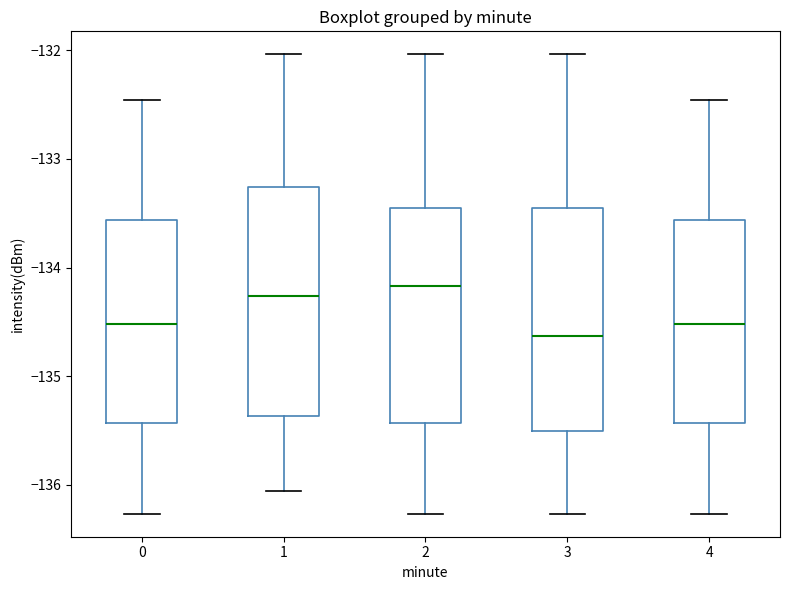

Reading left to right, read every box against the y-axis: the position of its median line, the range the box covers, and the ends of its whiskers. The values are not printed on the chart, so give them approximately, as read against the axis.

0: median -134.5, box -135.4 to -133.6, whiskers -136.3 to -132.5
1: median -134.3, box -135.4 to -133.3, whiskers -136.1 to -132.0
2: median -134.2, box -135.4 to -133.4, whiskers -136.3 to -132.0
3: median -134.6, box -135.5 to -133.4, whiskers -136.3 to -132.0
4: median -134.5, box -135.4 to -133.6, whiskers -136.3 to -132.5